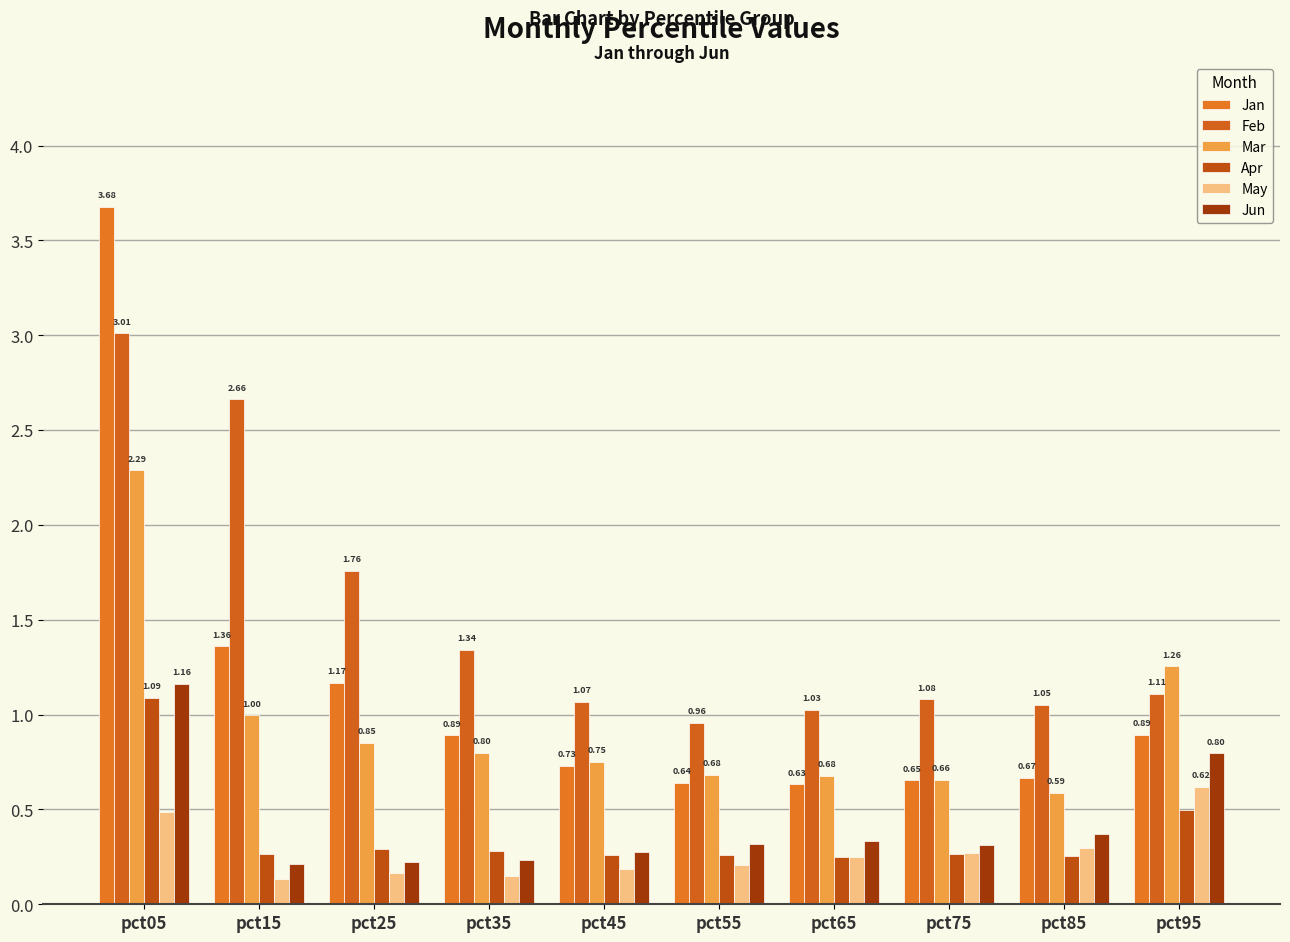

Does the chart contain stacked bars?

No